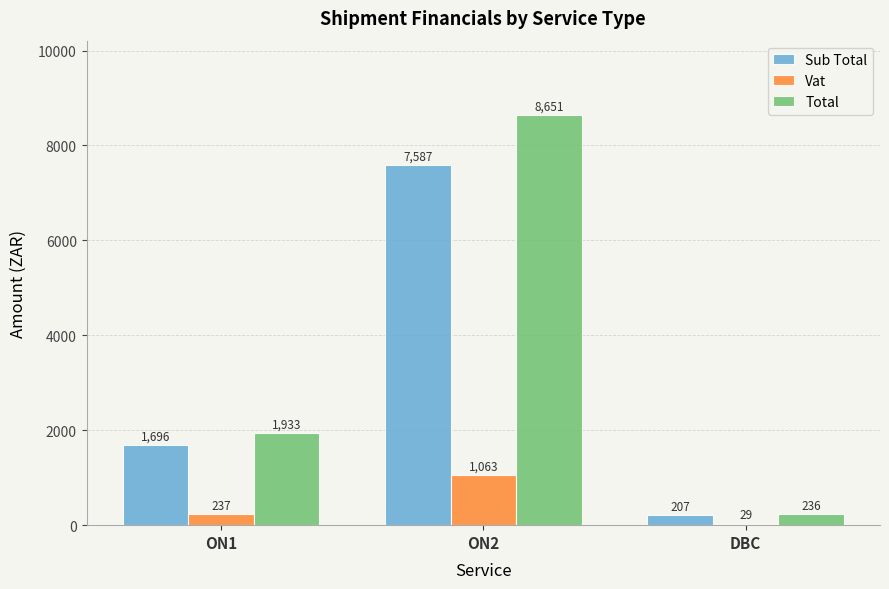

At which label does Sub Total reach its peak?

ON2